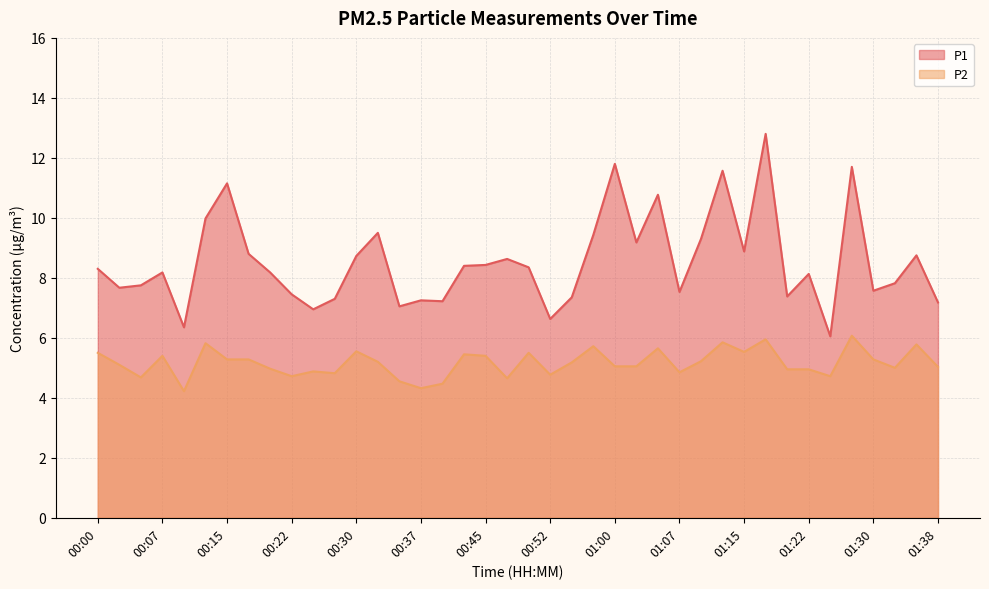

What is the label of the 6th point from the left?

00:12